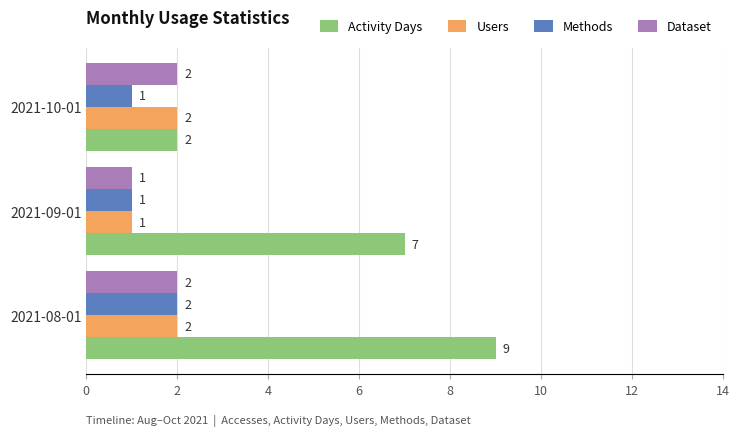

Is it true that Methods equals 1 at 2021-09-01?

True